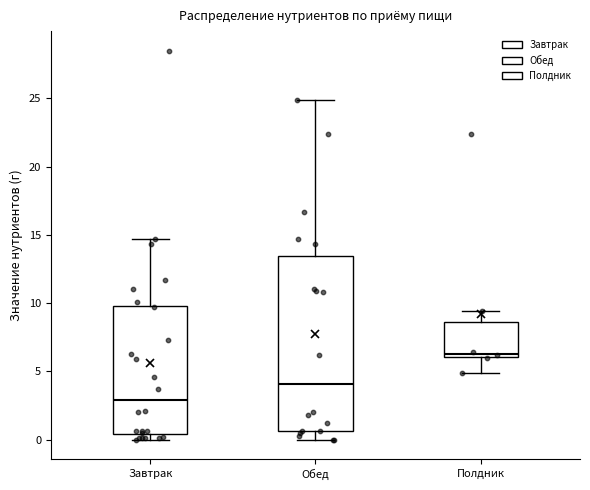

Reading left to right, read every box against the y-axis: the position of its median line, the range the box covers, and the ends of its whiskers. The values are not printed on the chart, so give them approximately, as read against the axis.

Завтрак: median 3.0, box 0.5 to 10.0, whiskers 0.0 to 14.5
Обед: median 4.0, box 0.5 to 13.5, whiskers 0.0 to 25.0
Полдник: median 6.5, box 6.0 to 8.5, whiskers 5.0 to 9.5